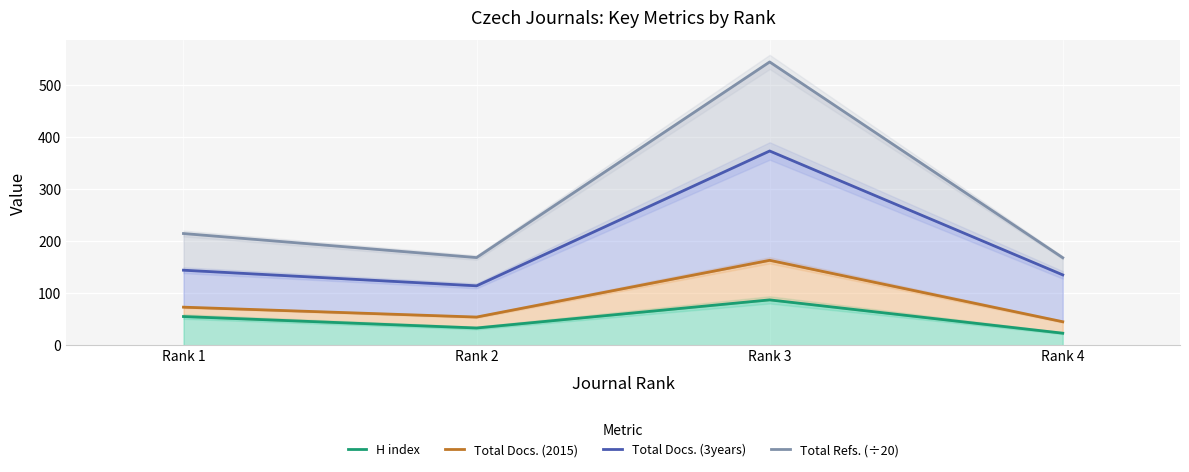

What is the sum of all H index values?

198.0